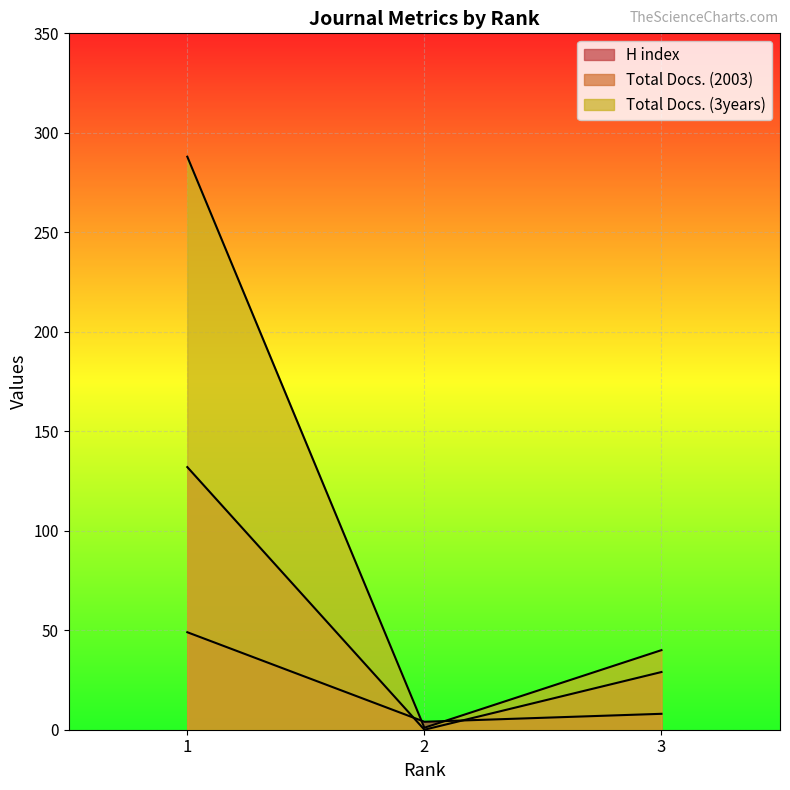

What is the value of the Total Docs. (2003) point at the 1st from the left?

132